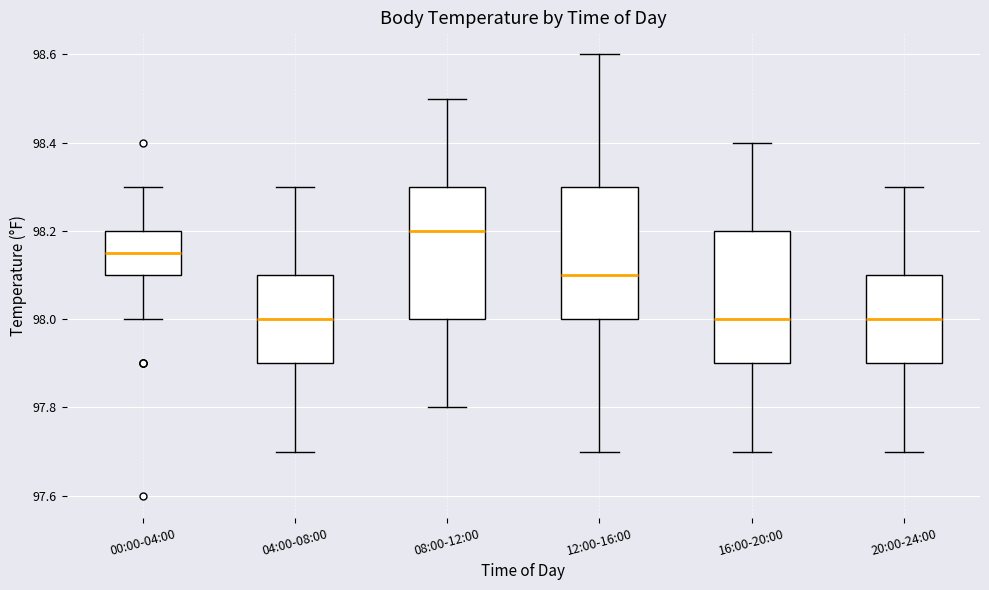

Where is the lower edge of the box for 12:00-16:00 on the y-axis? The values are not printed on the chart, so give them approximately, as read against the axis.

98.00